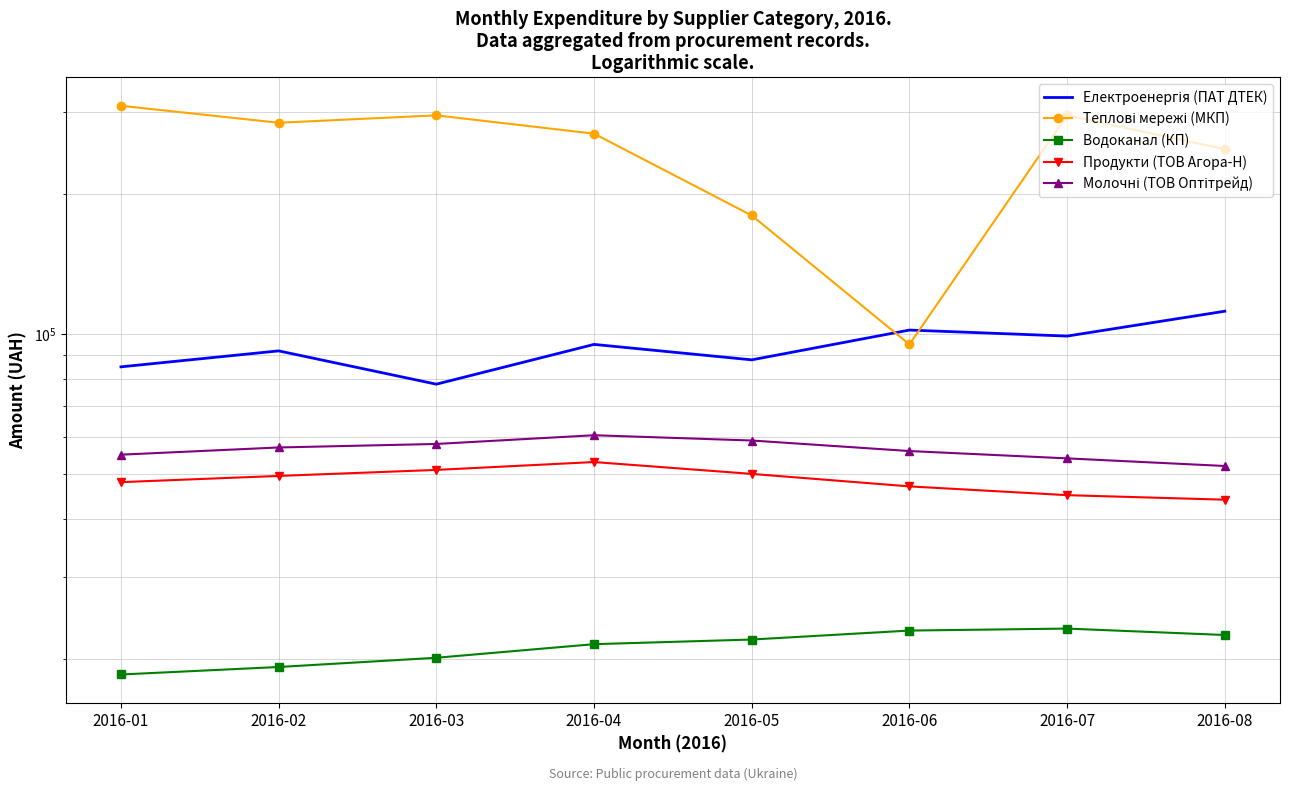

How many values in the Водоканал (КП) series exceed 22000?

3